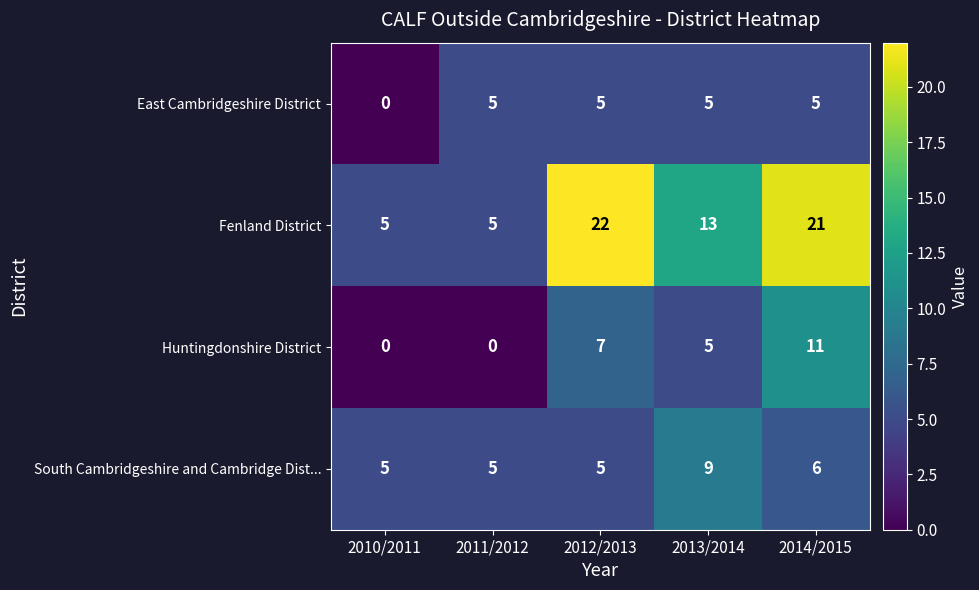

What is the spread (max minus min) of values at 2014/2015?

16